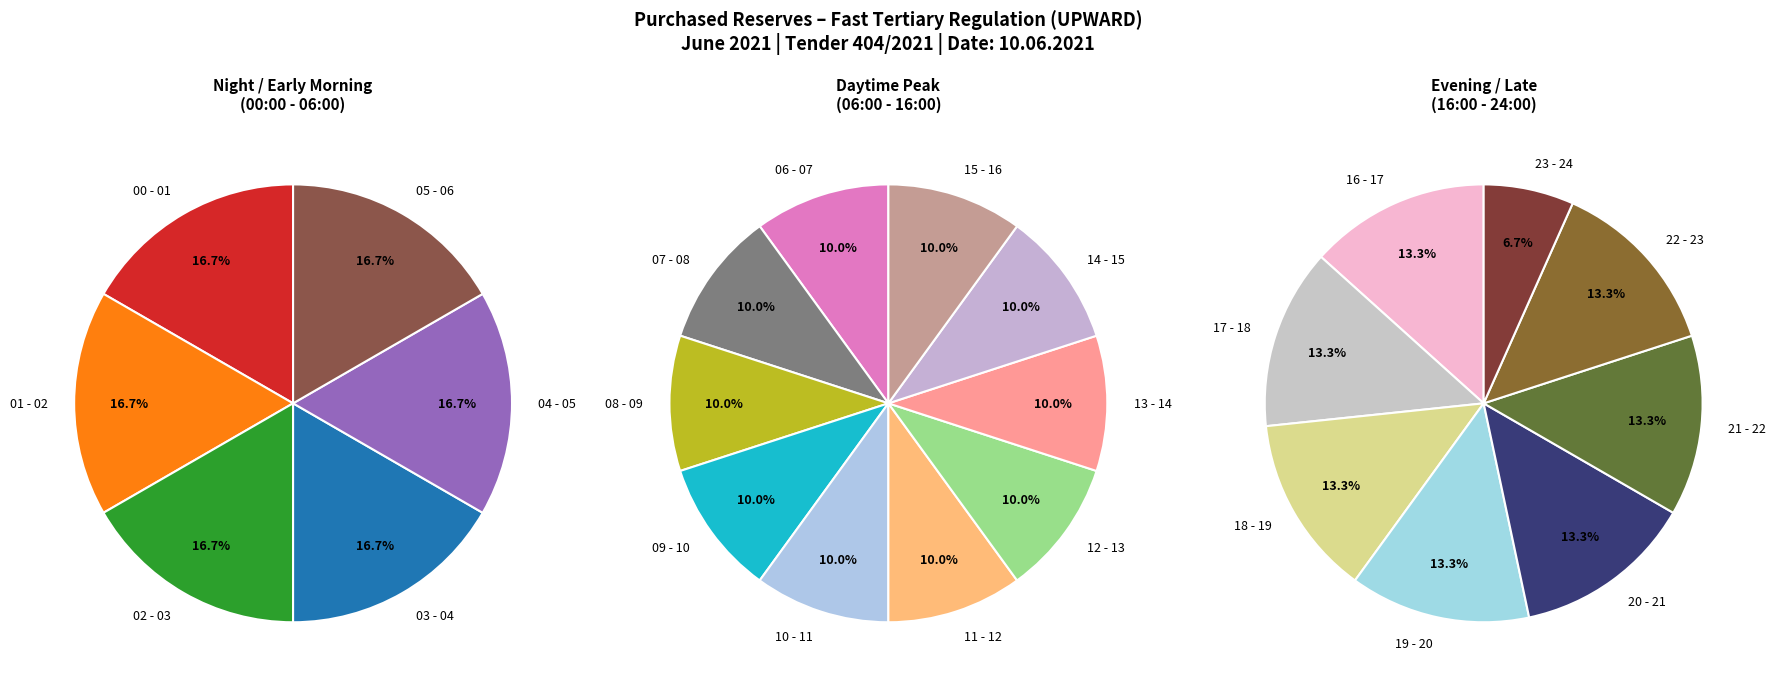

What is the change in value from 15 - 16 to 19 - 20?

+50